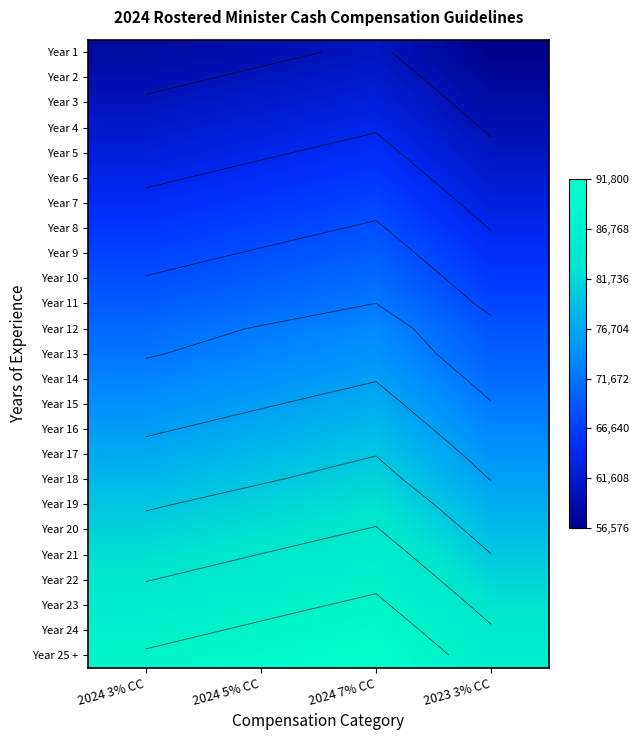

At which category is the sum across all series the highest?

2024 7% CC